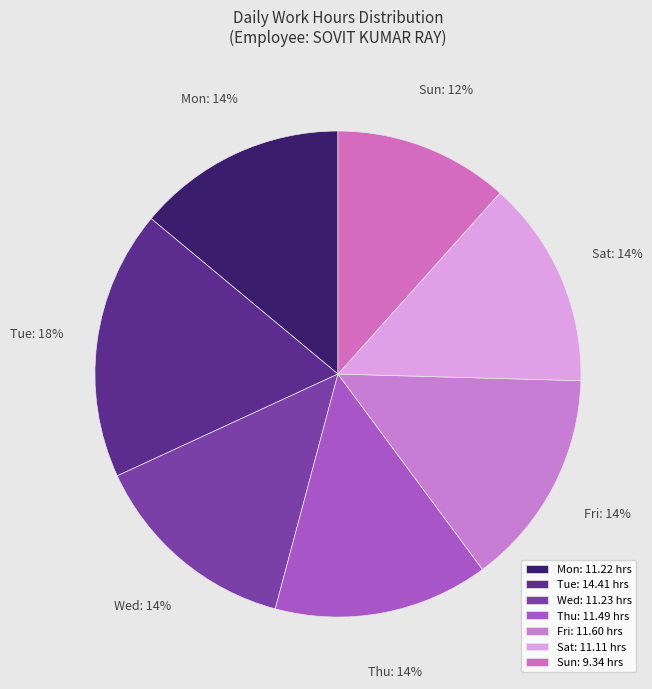

What is the ratio of the value at Thu to the value at Sun?

1.2